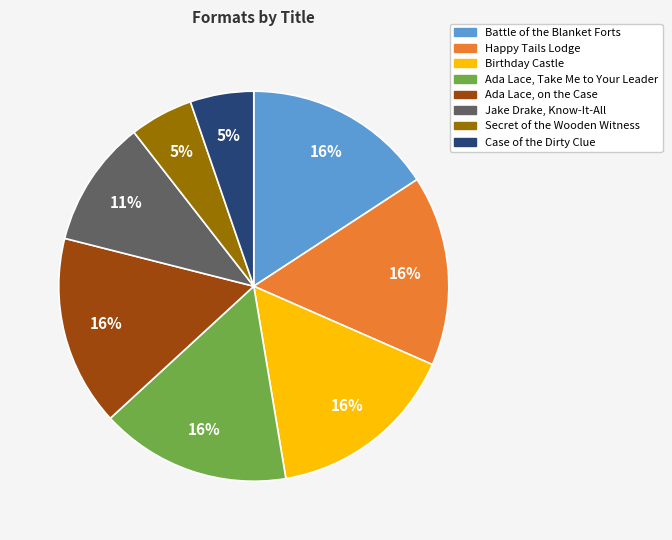

Do Case of the Dirty Clue and Jake Drake, Know-It-All together represent more than half of the pie?

No